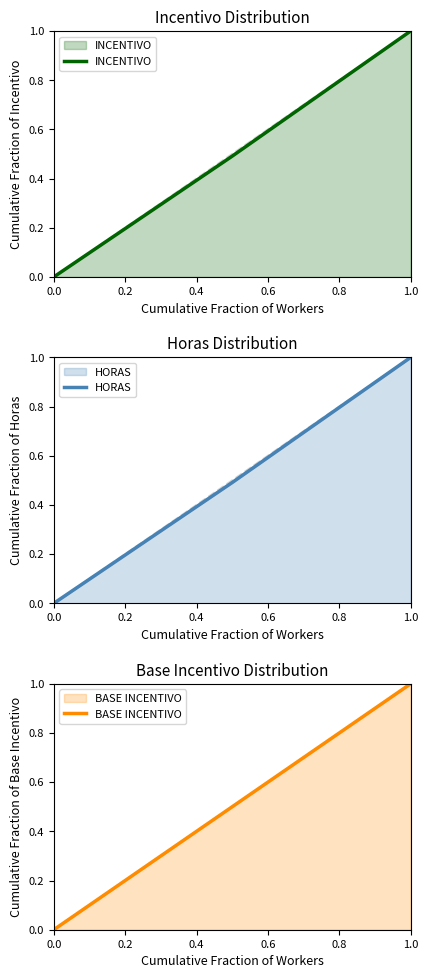

What is the greatest value displayed?

1.0